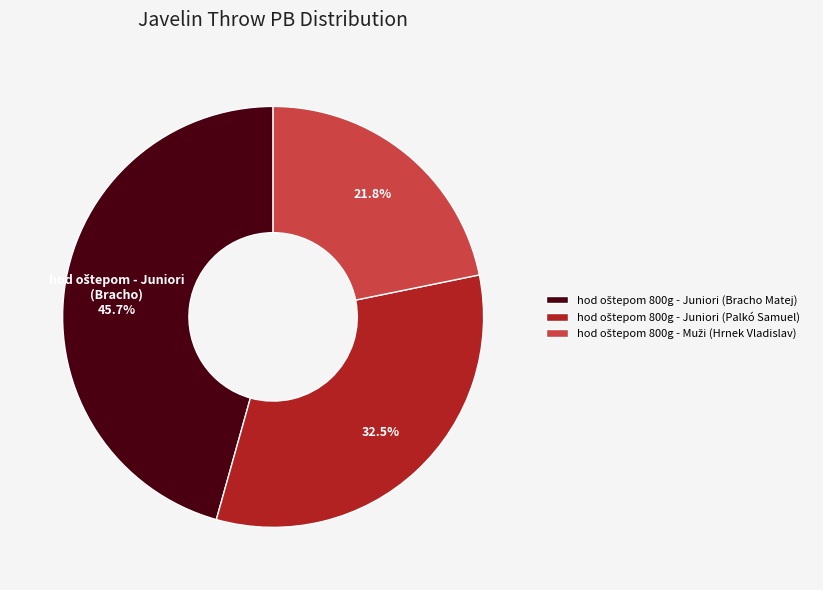

Is there a majority slice in this chart?

No